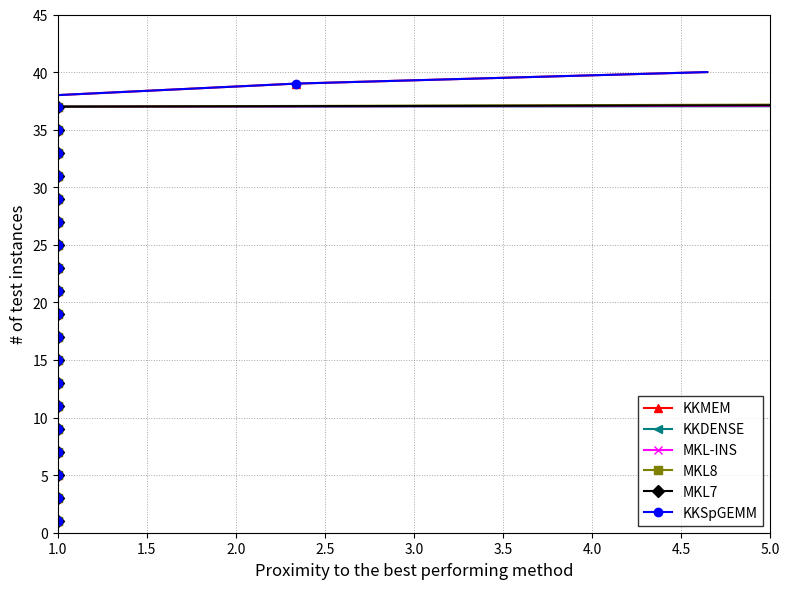

True or false: KKDENSE has more than 1 points higher than both neighbors.

False